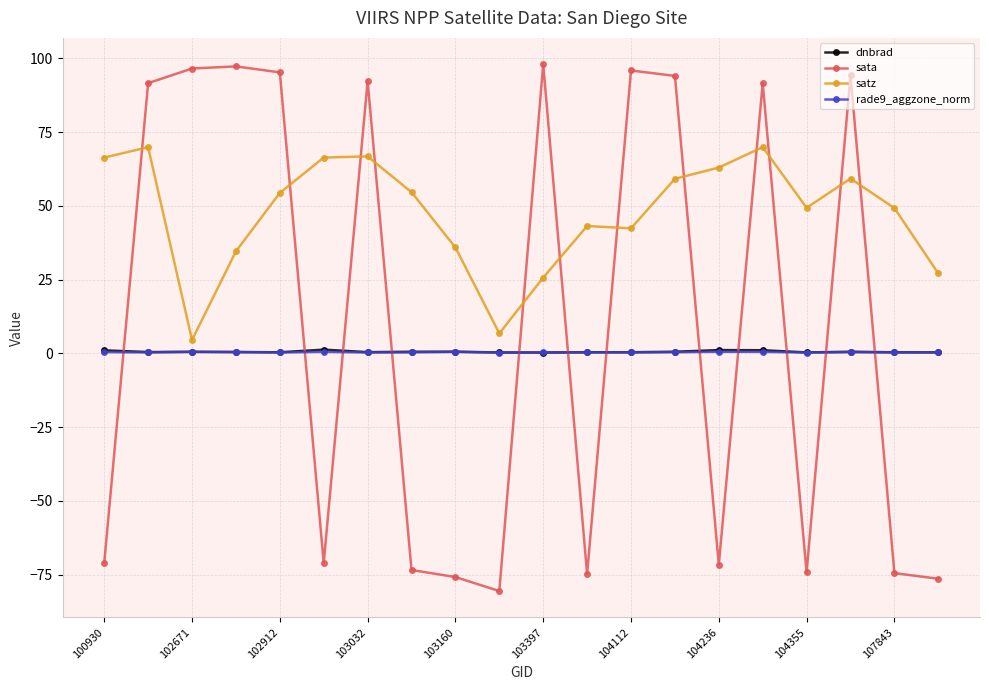

True or false: rade9_aggzone_norm has more than 0 interior local peaks.

True